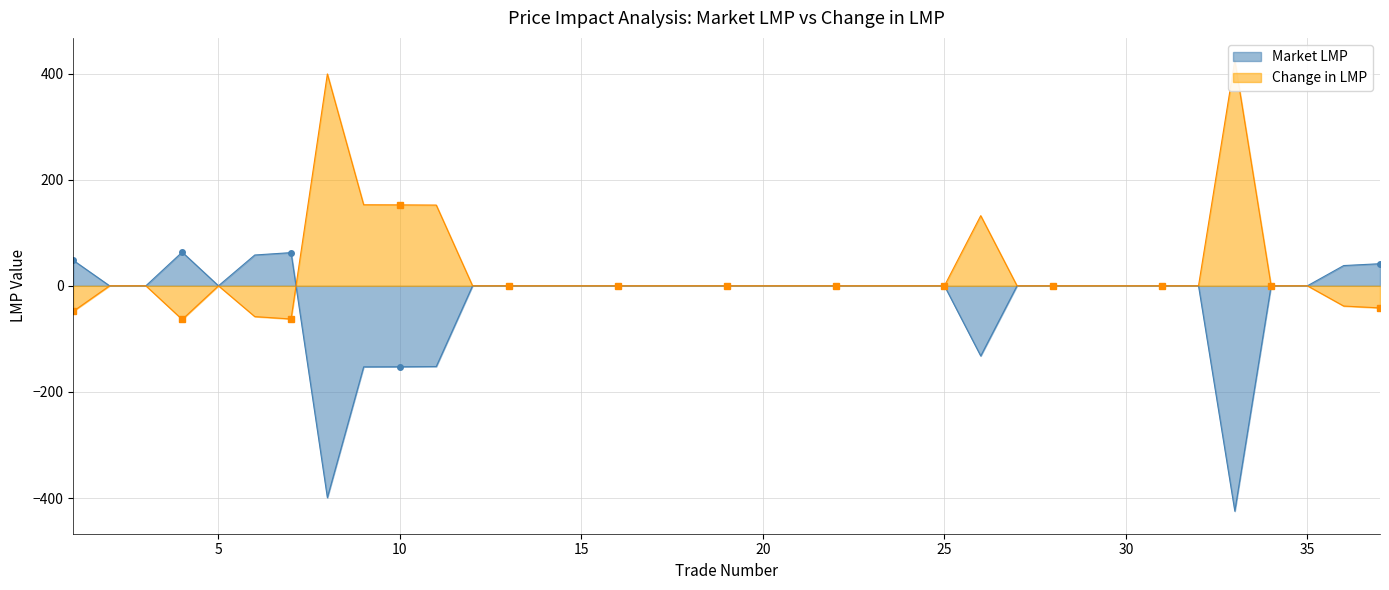

What is the minimum value for Market LMP?

-424.8